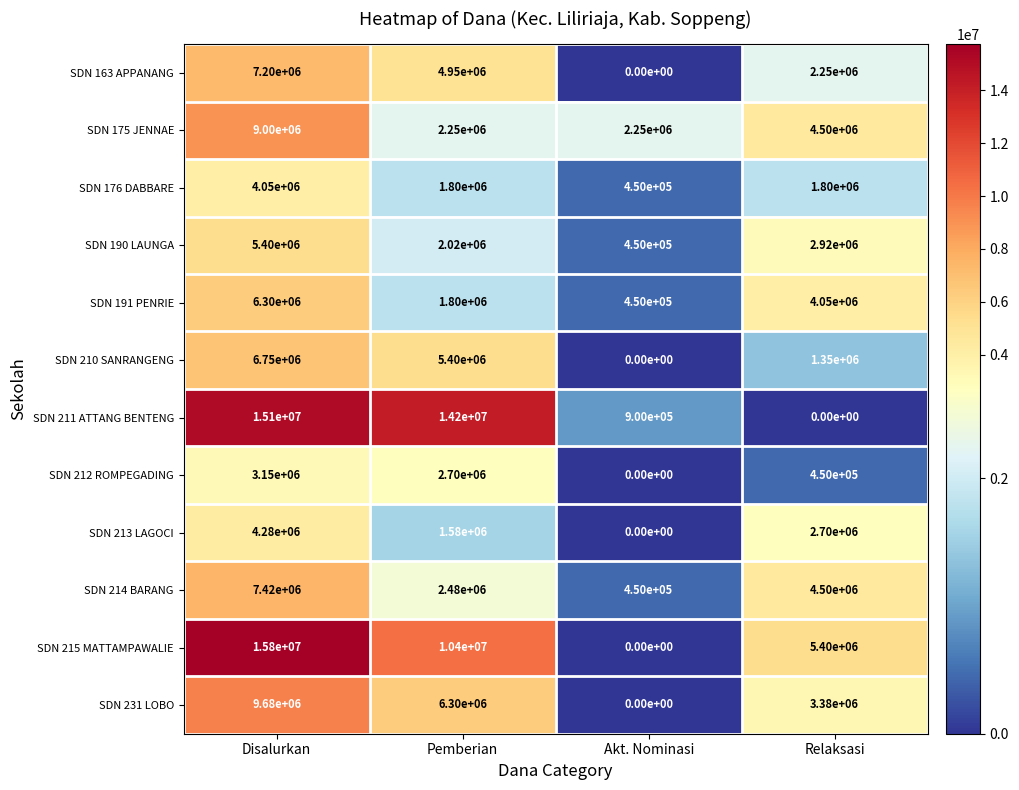

Which category has the lowest value in the SDN 163 APPANANG series?

Akt. Nominasi